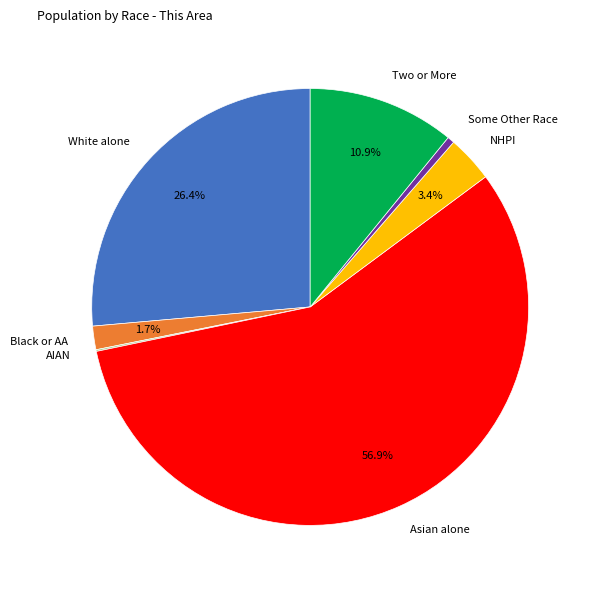

Is there a majority slice in this chart?

Yes